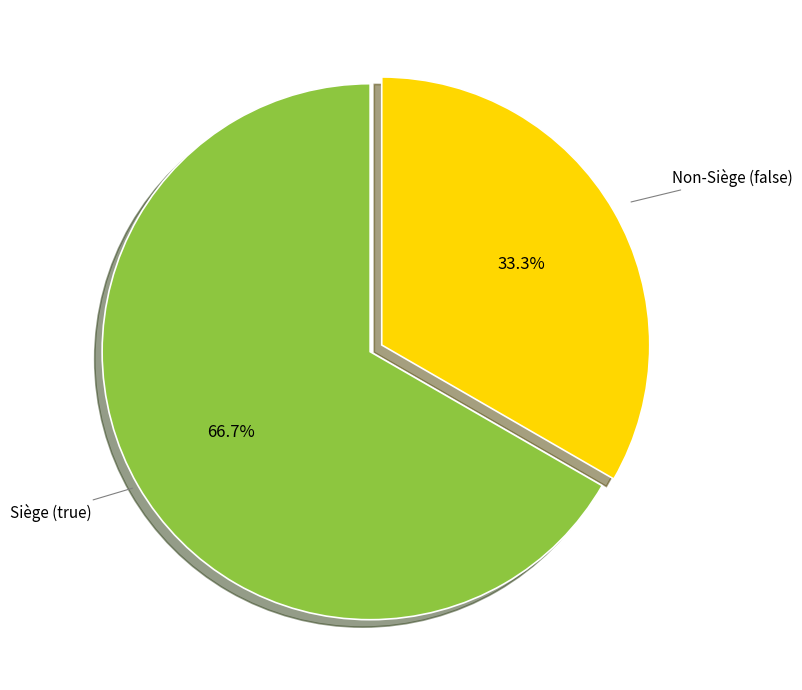

Between Non-Siège (false) and Siège (true), which is larger?

Siège (true)